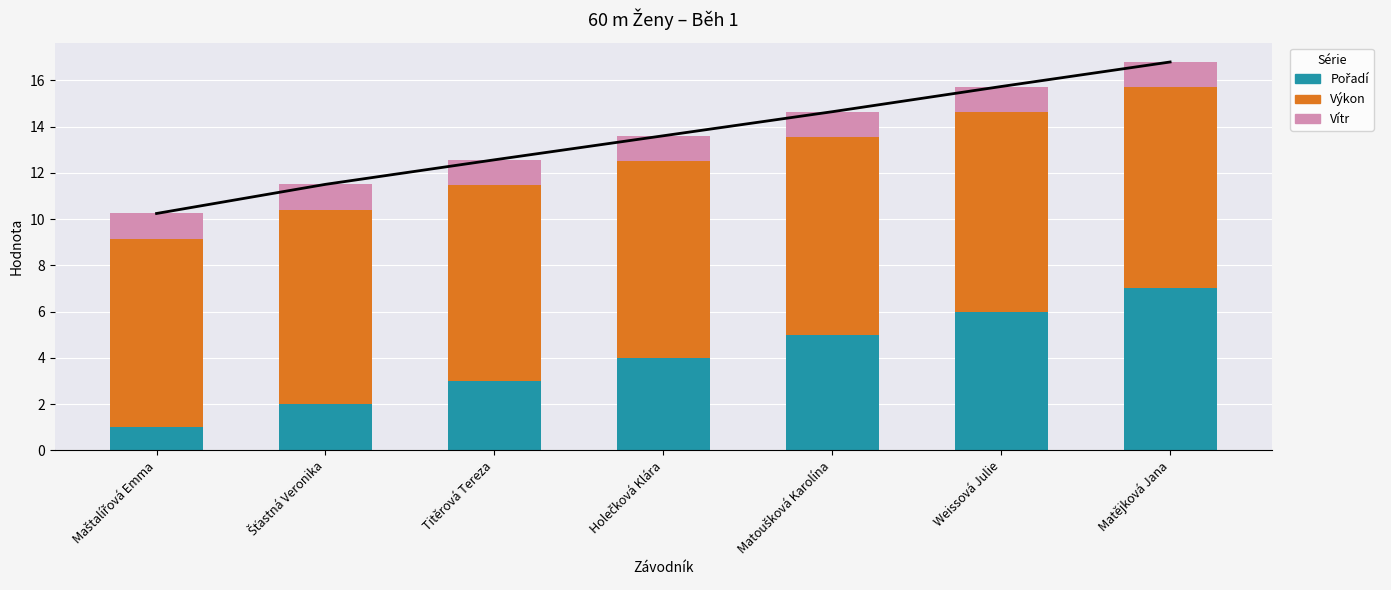

Which has a higher value, Šťastná Veronika or Weissová Julie?

Weissová Julie